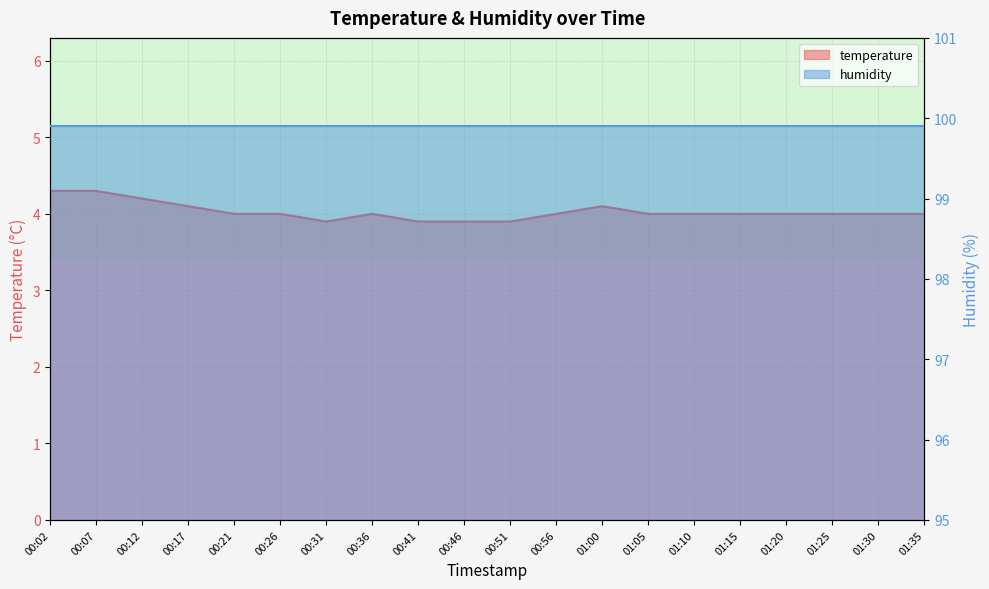

Approximately how many times larger is the value at 00:51 compared to 01:35?

1.0